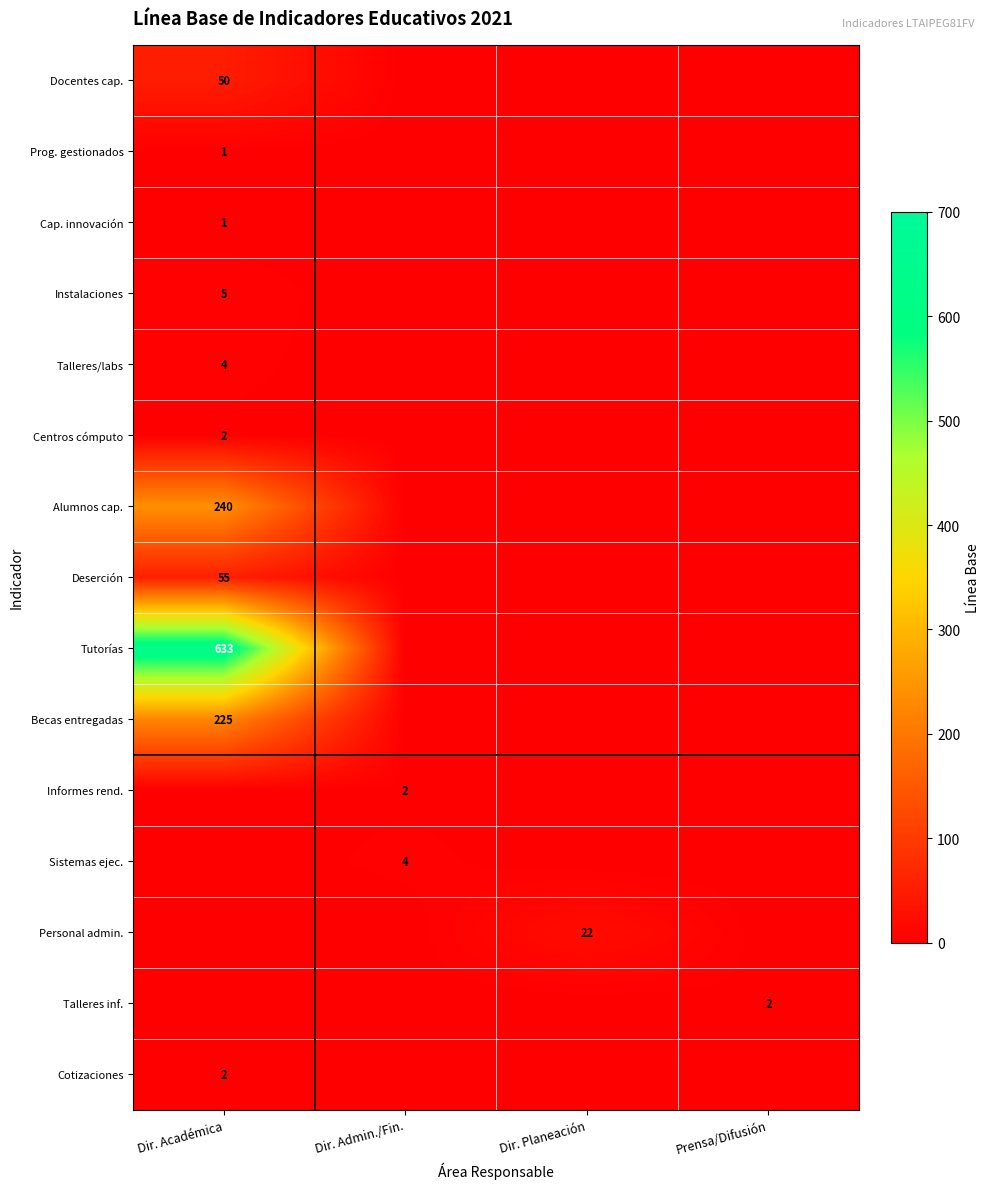

Which has a higher value, Dir. Planeación or Dir. Académica?

Dir. Académica